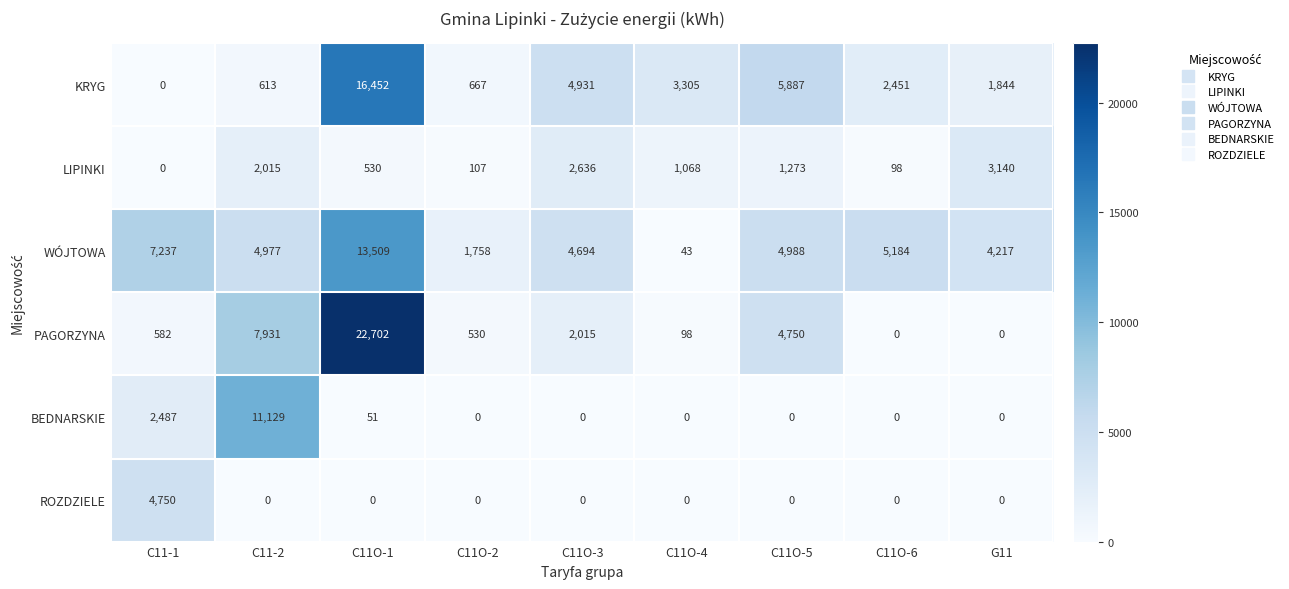

Rank the series by their maximum value, from lowest to highest.

LIPINKI, ROZDZIELE, BEDNARSKIE, WÓJTOWA, KRYG, PAGORZYNA